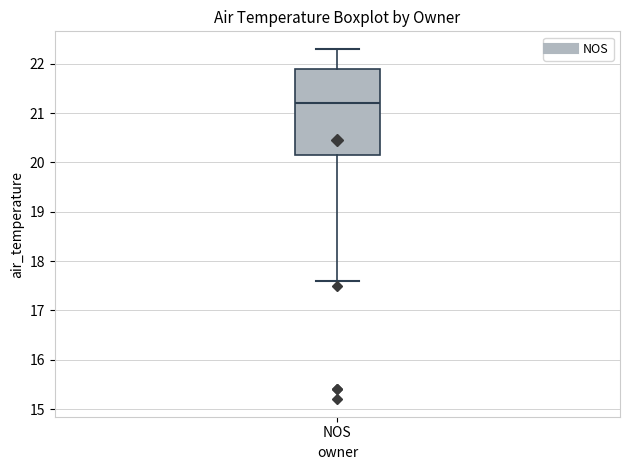

Where is the lower edge of the box for NOS on the y-axis? The values are not printed on the chart, so give them approximately, as read against the axis.

20.2